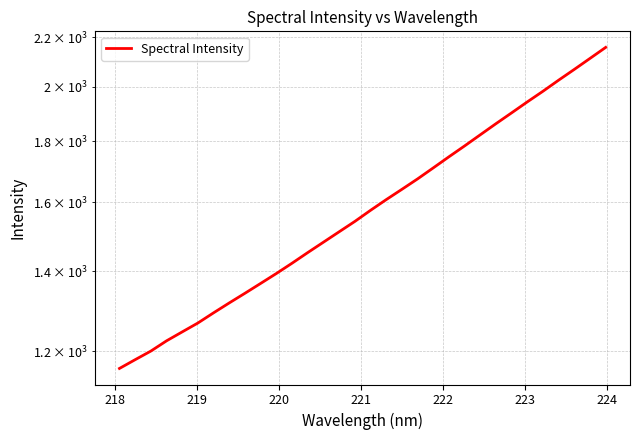

Count the number of values greater than 1575.

16